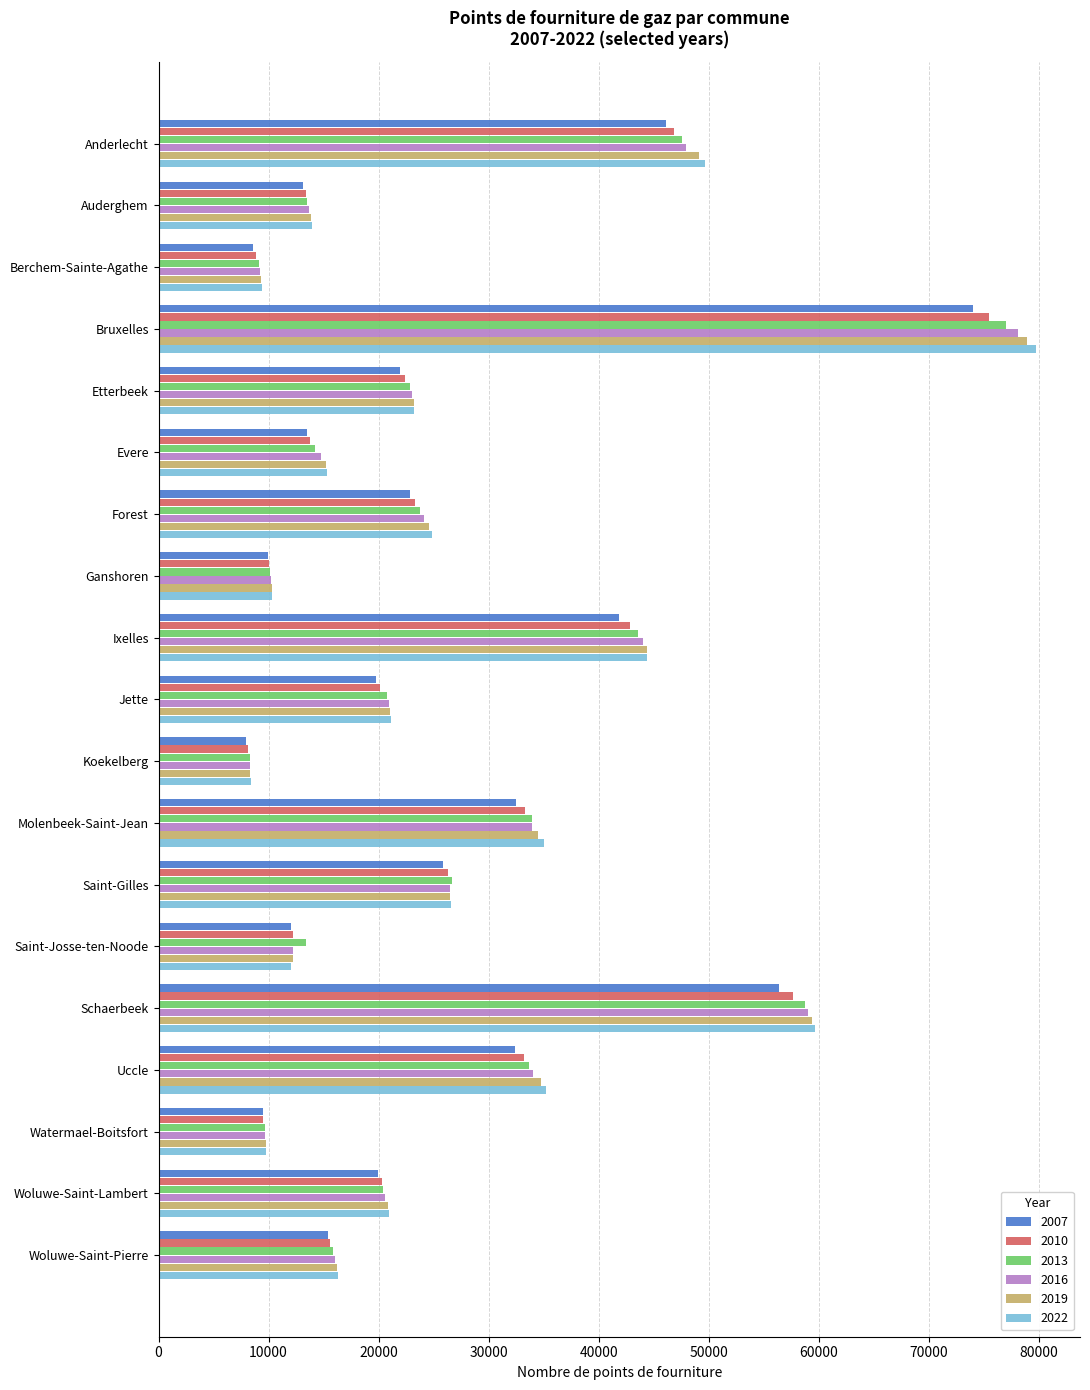

What is the difference between the highest and lowest values at Forest?

1965